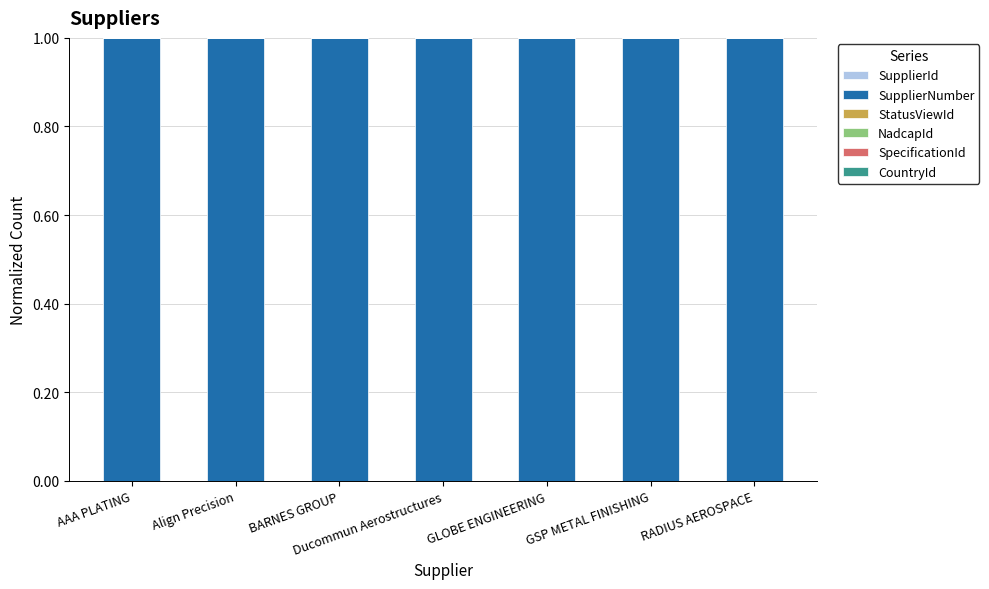

Does the chart contain stacked bars?

Yes